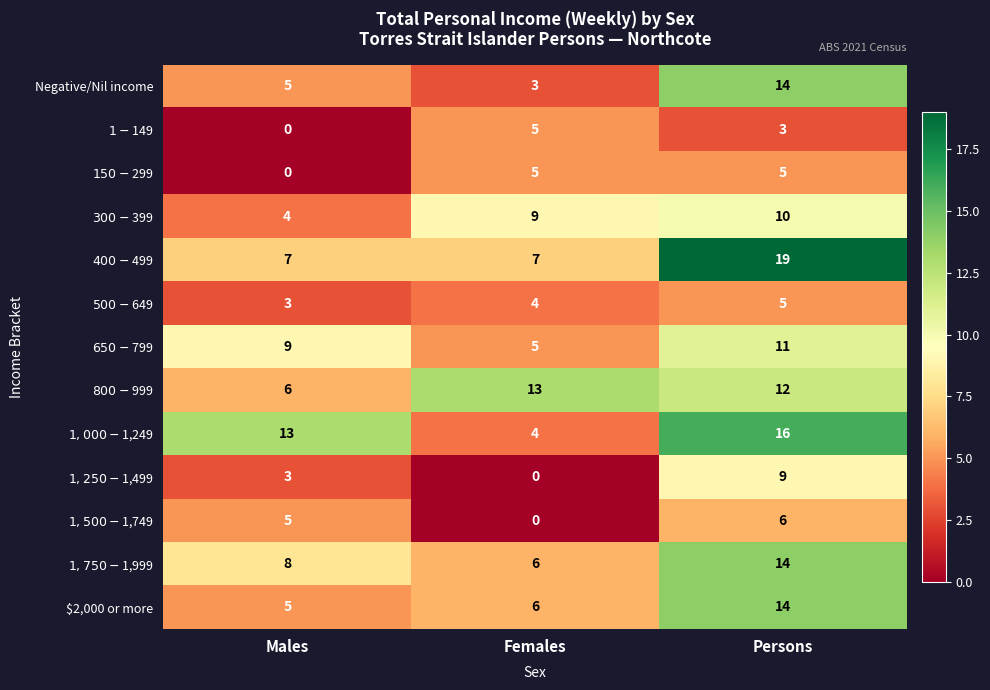

At which category is the sum across all series the highest?

Persons